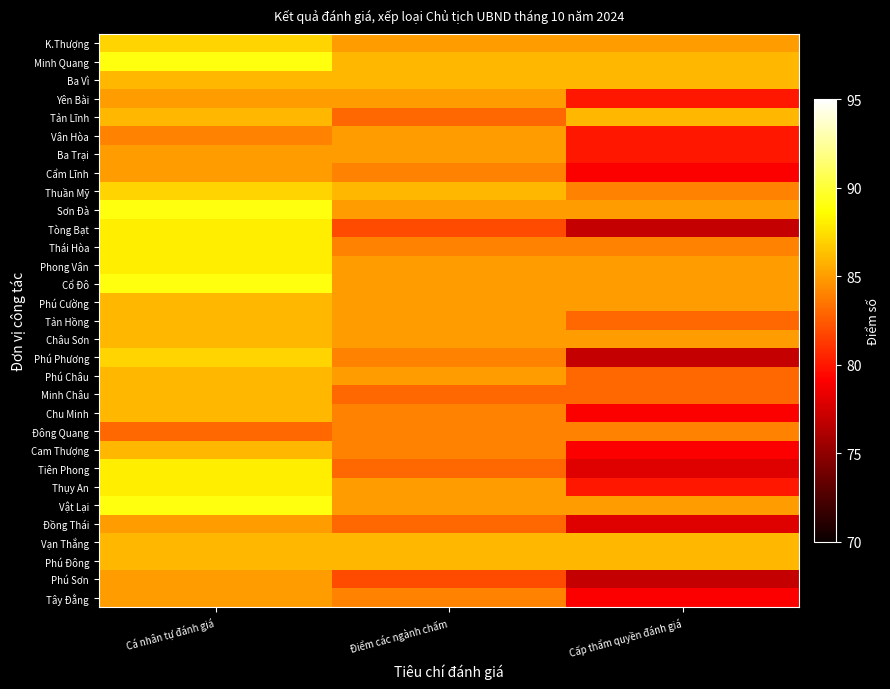

At which category is the sum across all series the highest?

Cá nhân tự đánh giá